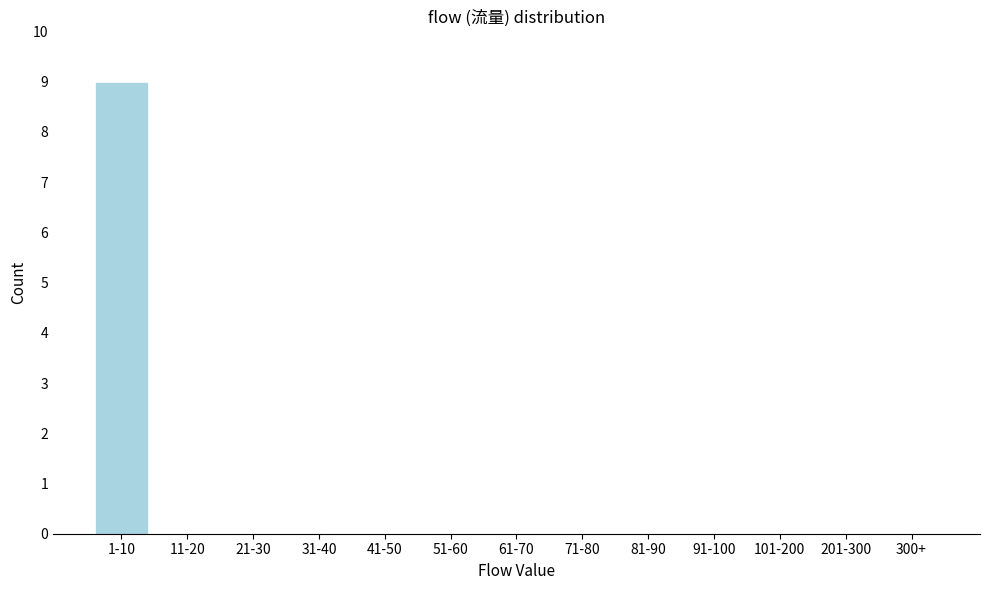

Reading left to right, transcribe all the data shown in this chart.

1-10=9	11-20=0	21-30=0	31-40=0	41-50=0	51-60=0	61-70=0	71-80=0	81-90=0	91-100=0	101-200=0	201-300=0	300+=0